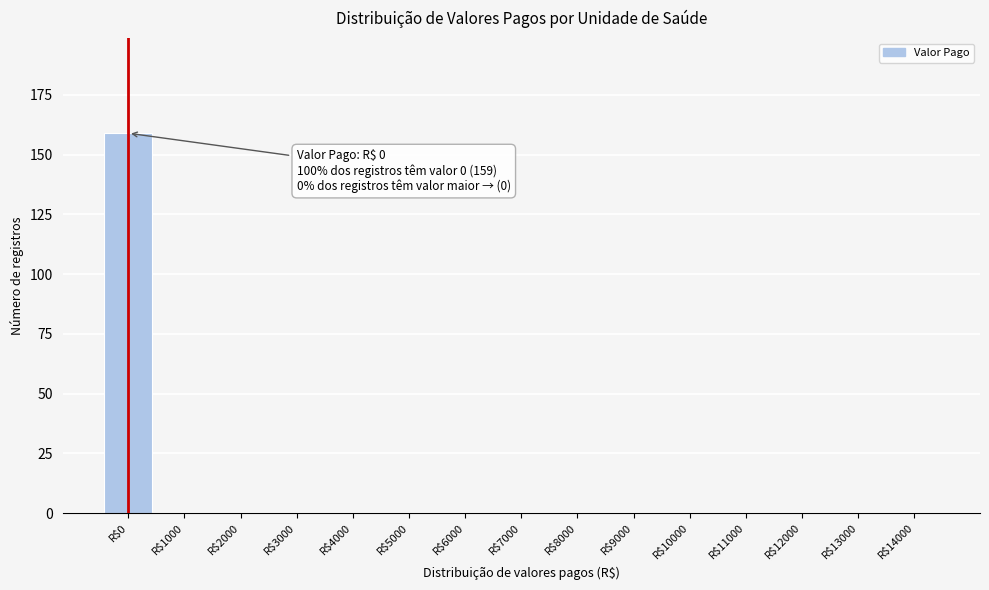

What is the sum of all values?

159